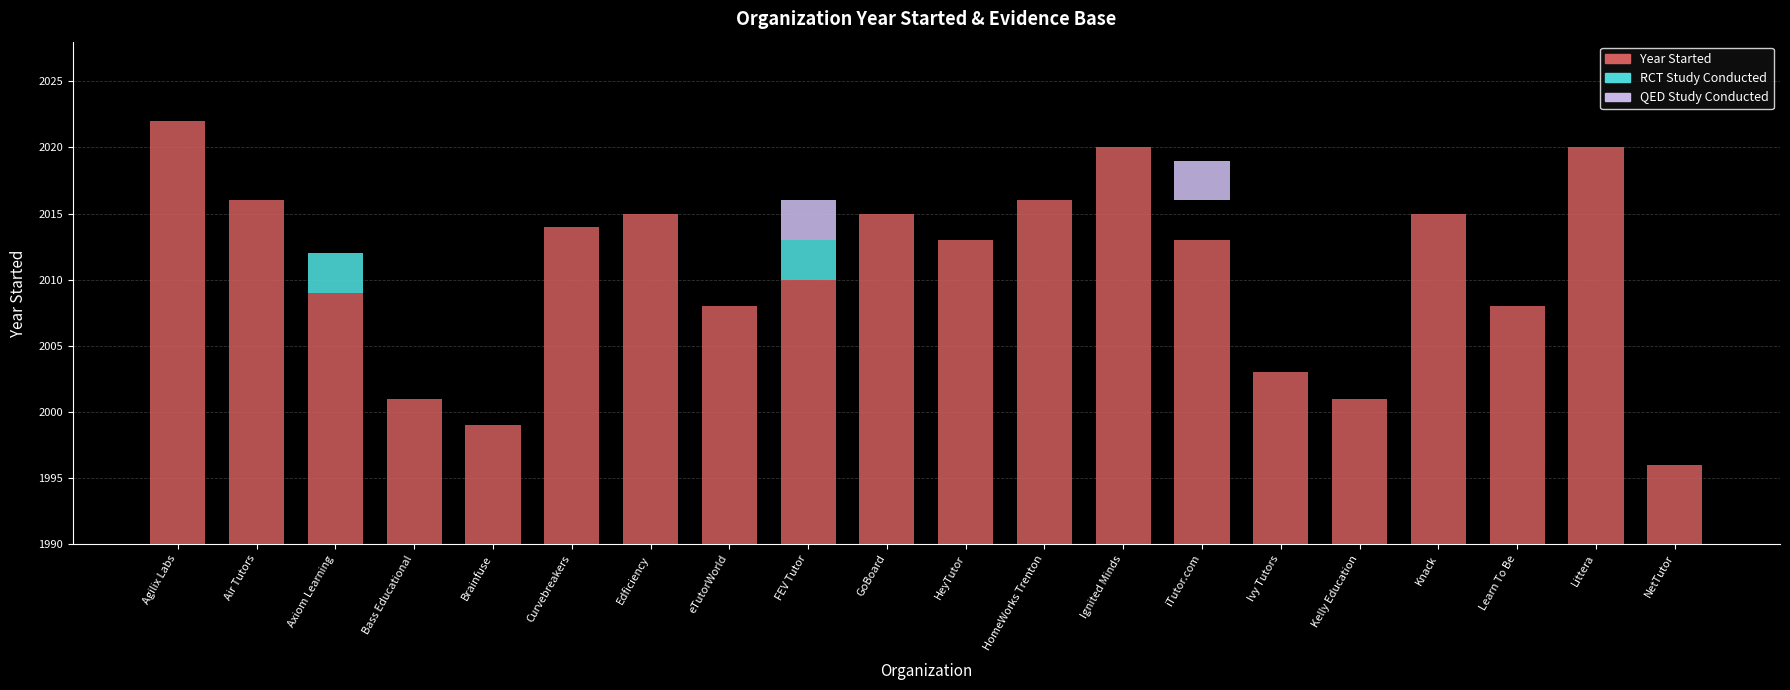

Reading left to right, transcribe all the data shown in this chart.

Year Started: 32	26	19	11	9	24	25	18	20	25	23	26	30	23	13	11	25	18	30	6
RCT Study Conducted: 0	0	3	0	0	0	0	0	3	0	0	0	0	0	0	0	0	0	0	0
QED Study Conducted: 0	0	0	0	0	0	0	0	3	0	0	0	0	3	0	0	0	0	0	0